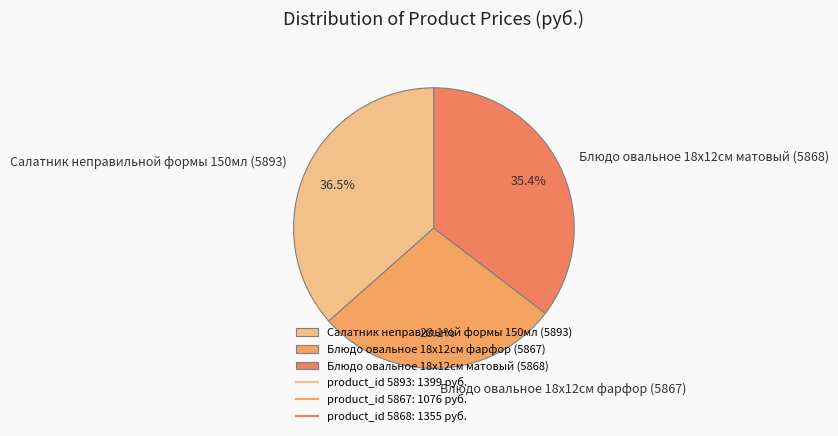

Is there a majority slice in this chart?

No